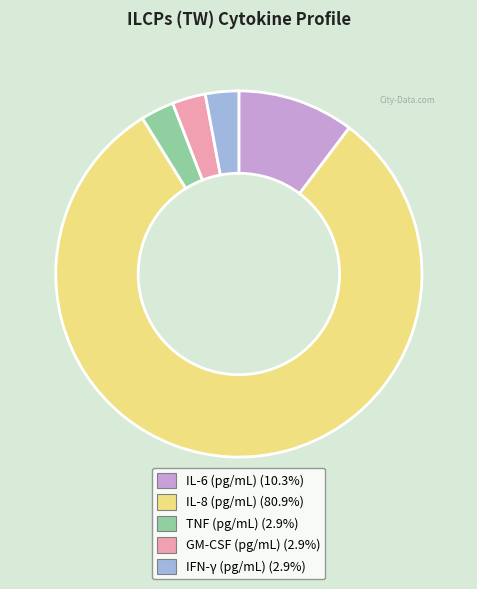

Do IFN-γ (pg/mL) and IL-6 (pg/mL) together represent more than half of the pie?

No